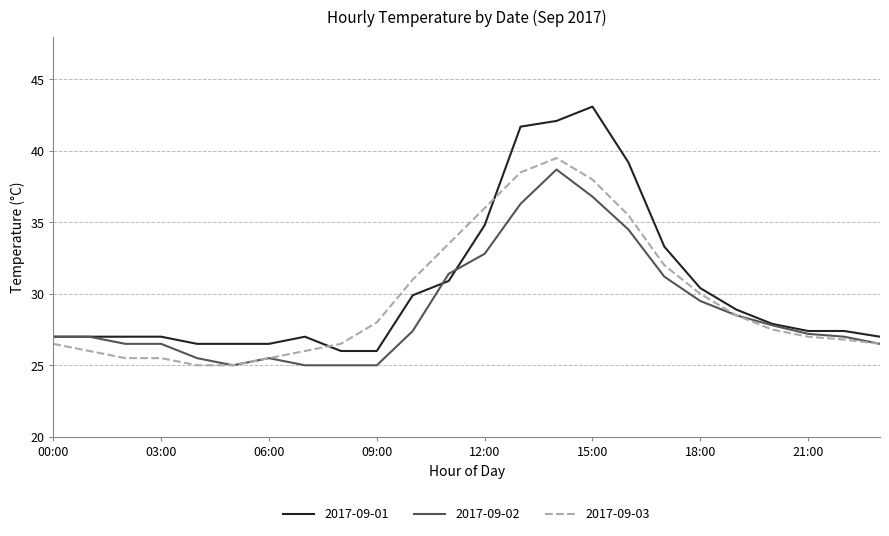

What is the maximum value shown in the chart?

43.1